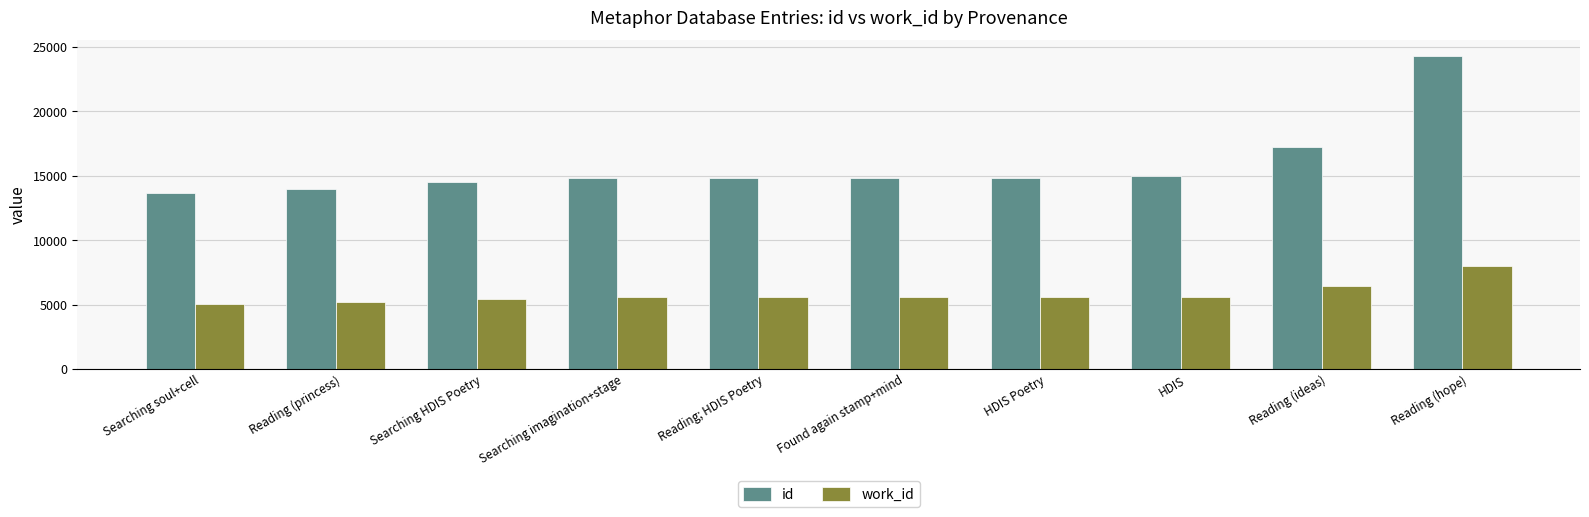

Rank the series by their maximum value, from lowest to highest.

work_id, id